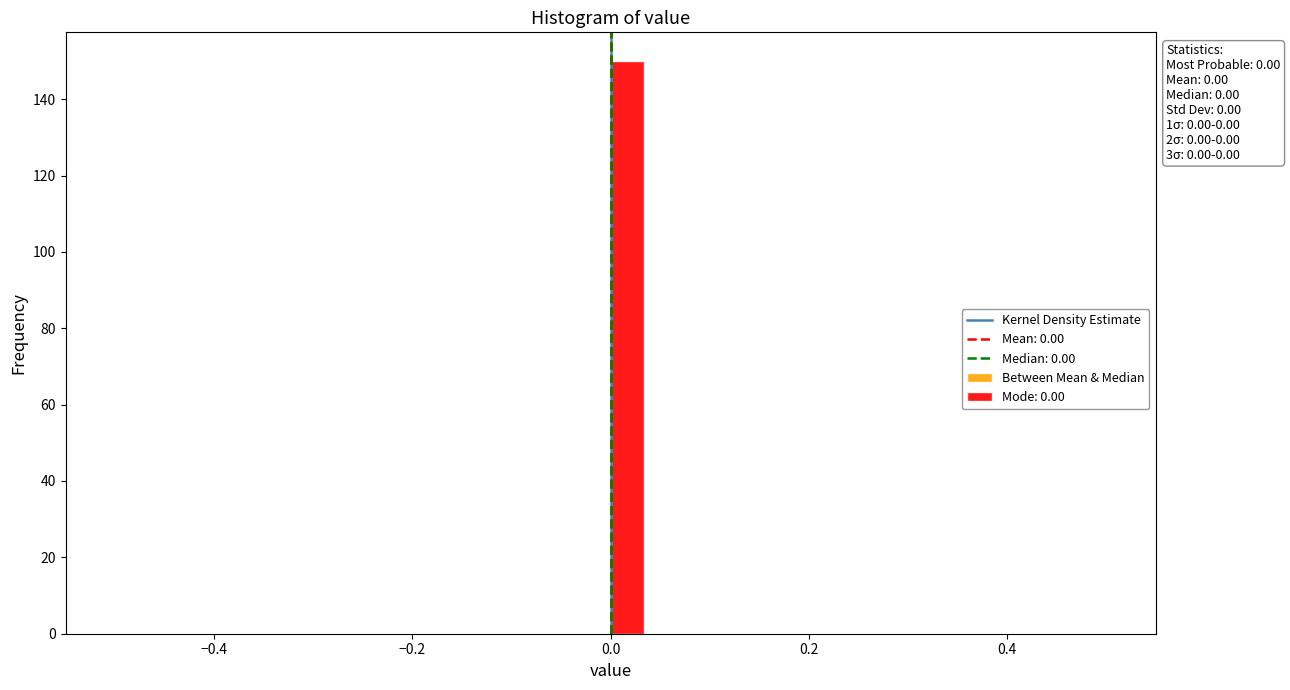

Around what value on the x-axis is the tallest bar? Give the approximate position of its centre, as read against the axis.

0.02